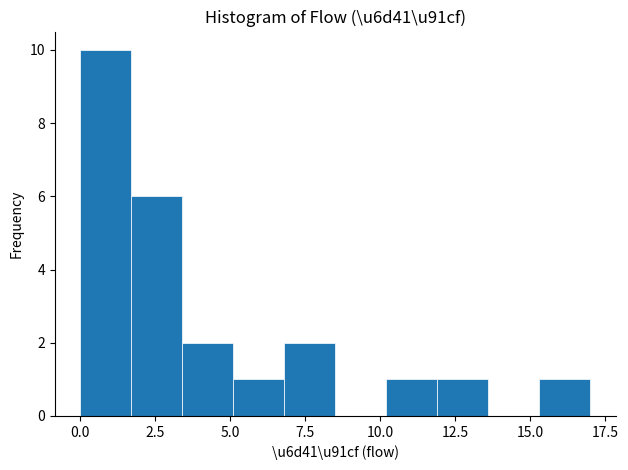

Read against the x-axis, roughly where is the centre of the tallest bar?

1.0